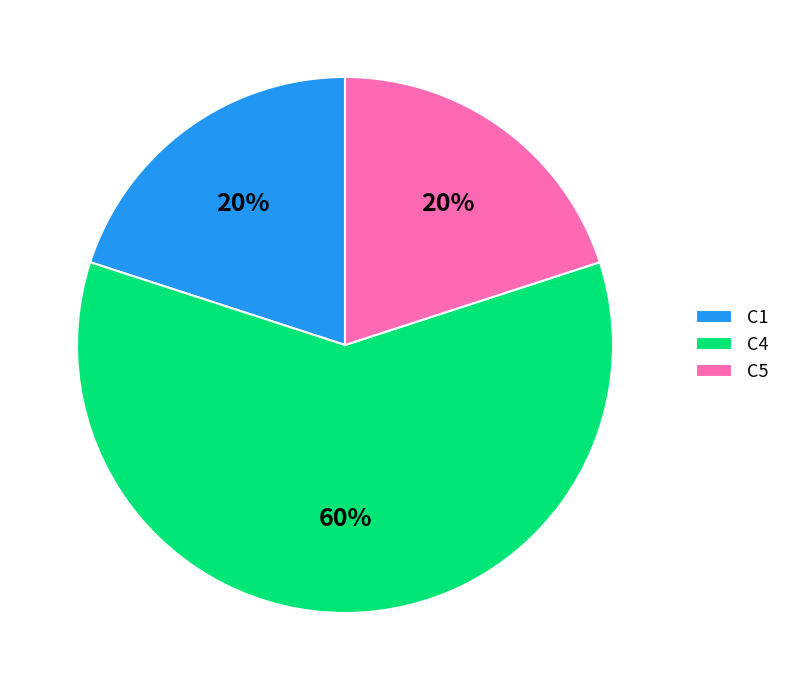

Is there any slice that represents more than half of the pie?

Yes